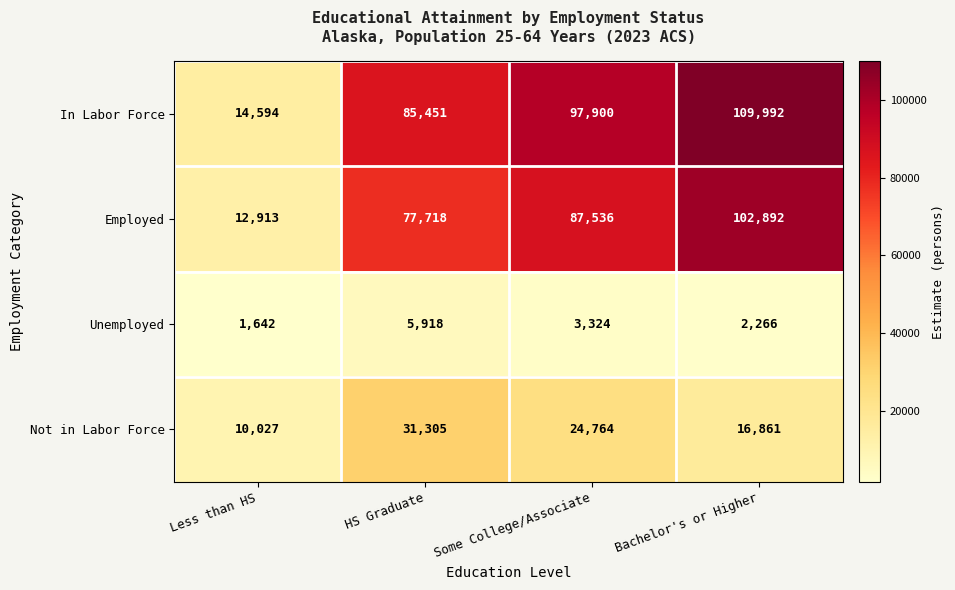

At Less than HS, list the series in order from smallest to largest.

Unemployed, Not in Labor Force, Employed, In Labor Force